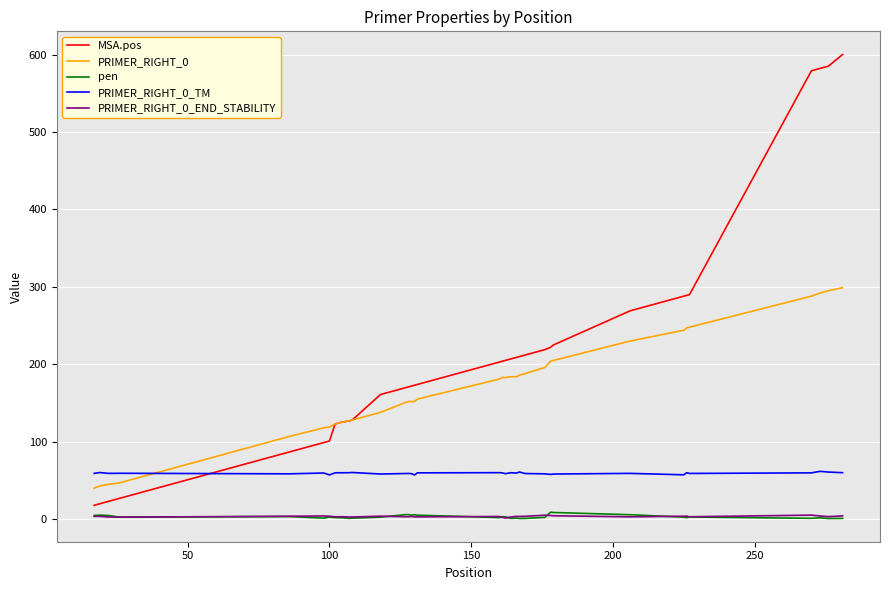

True or false: pen and PRIMER_RIGHT_0 intersect in this chart.

False